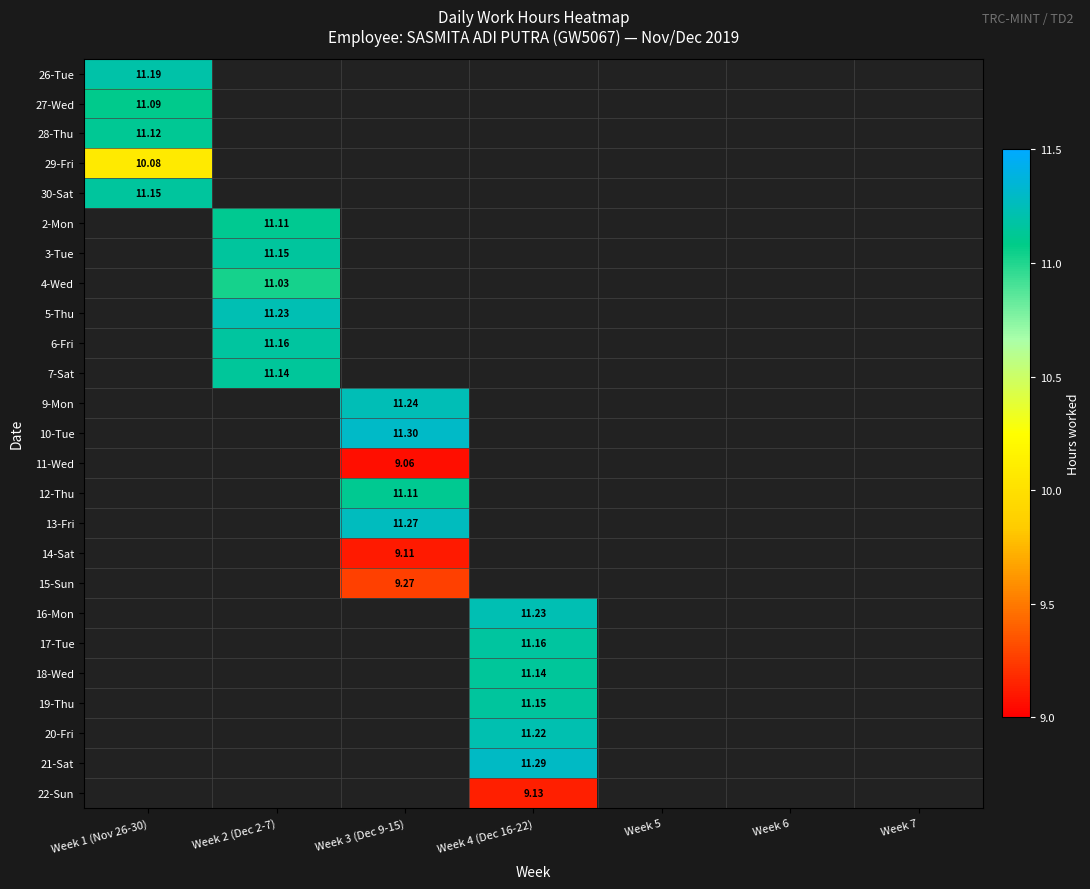

How many positive values does the 20-Fri series have?

1